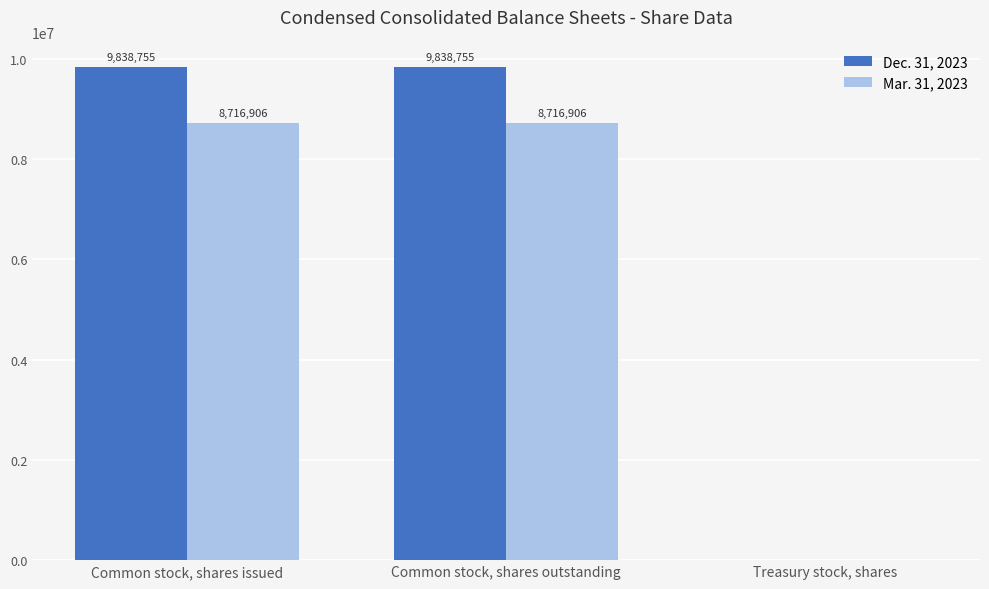

Between Common stock, shares outstanding and Treasury stock, shares, which series saw the biggest shift?

Dec. 31, 2023